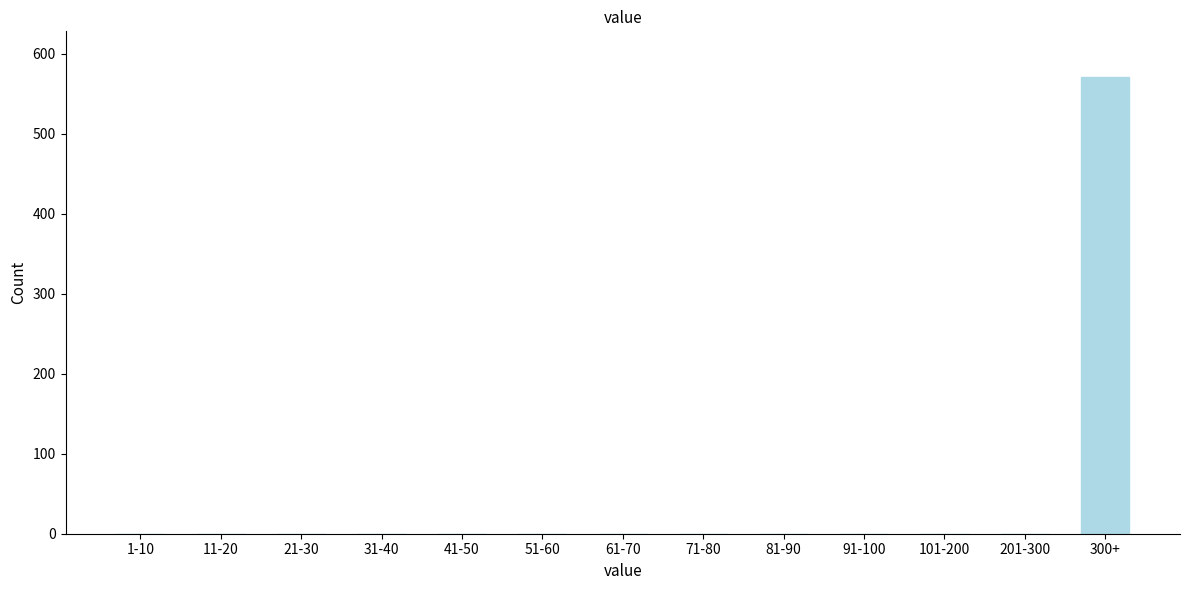

Reading left to right, extract all data points from this chart.

1-10=0	11-20=0	21-30=0	31-40=0	41-50=0	51-60=0	61-70=0	71-80=0	81-90=0	91-100=0	101-200=0	201-300=0	300+=571